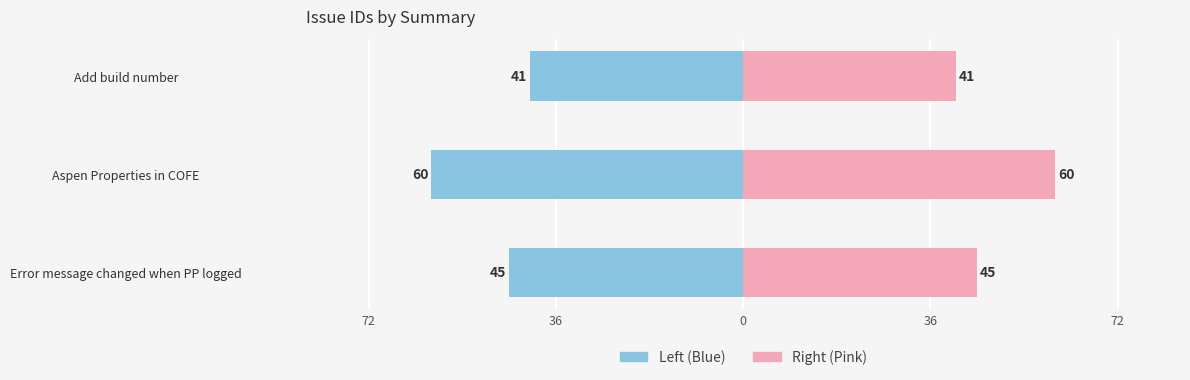

Count the number of categories in the chart.

3